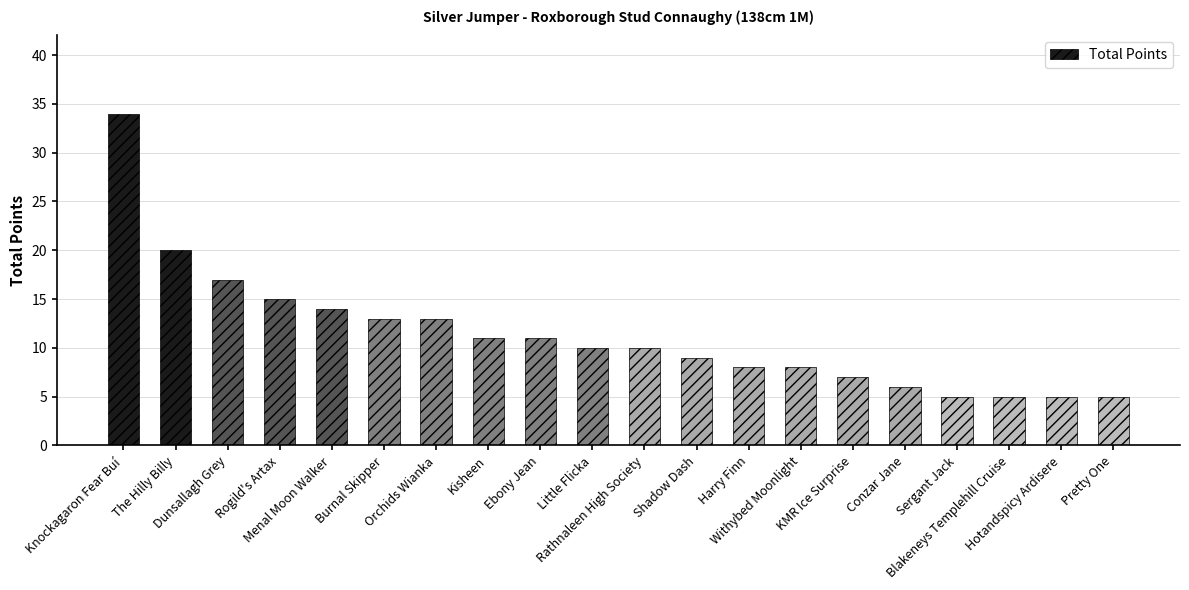

How many data points does each series have?

20